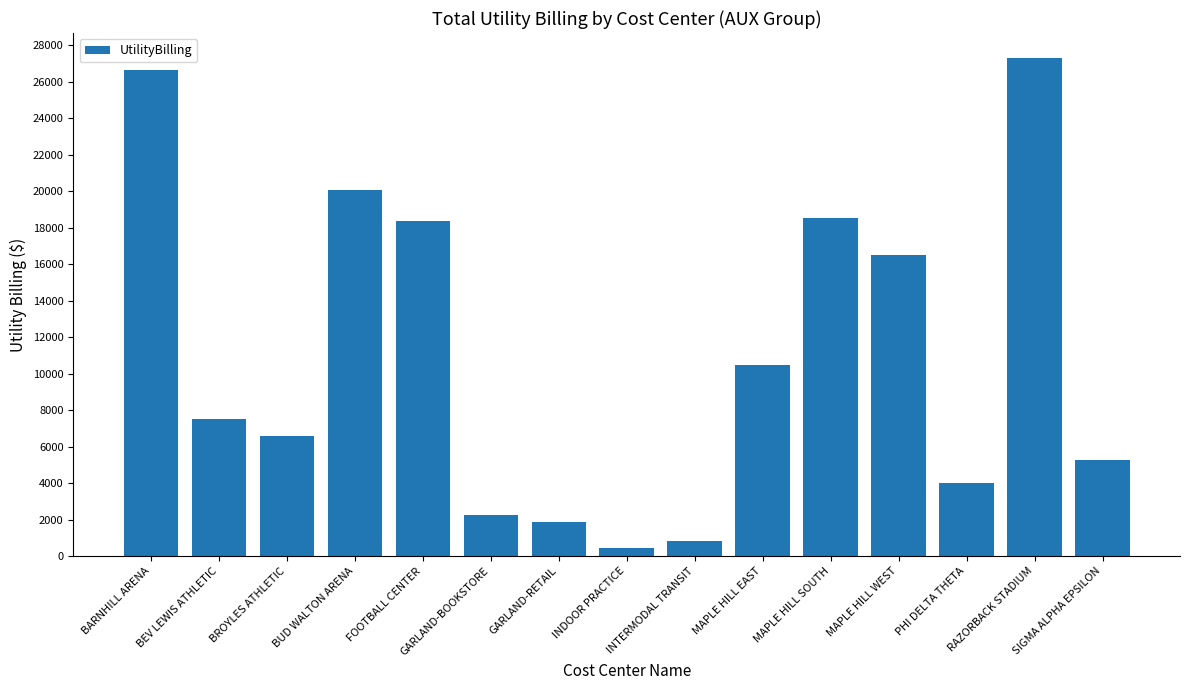

What is the approximate value at BROYLES ATHLETIC?

6569.0